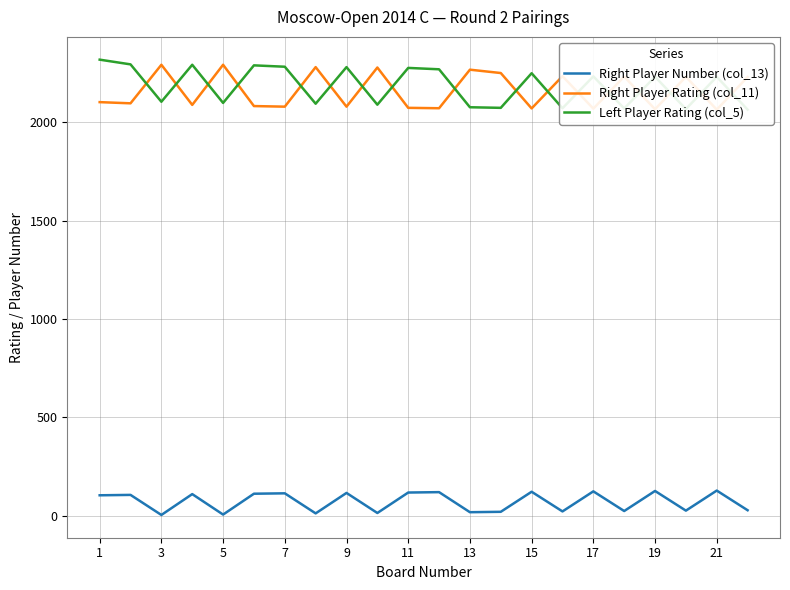

Which series has the largest total across all categories?

Left Player Rating (col_5)